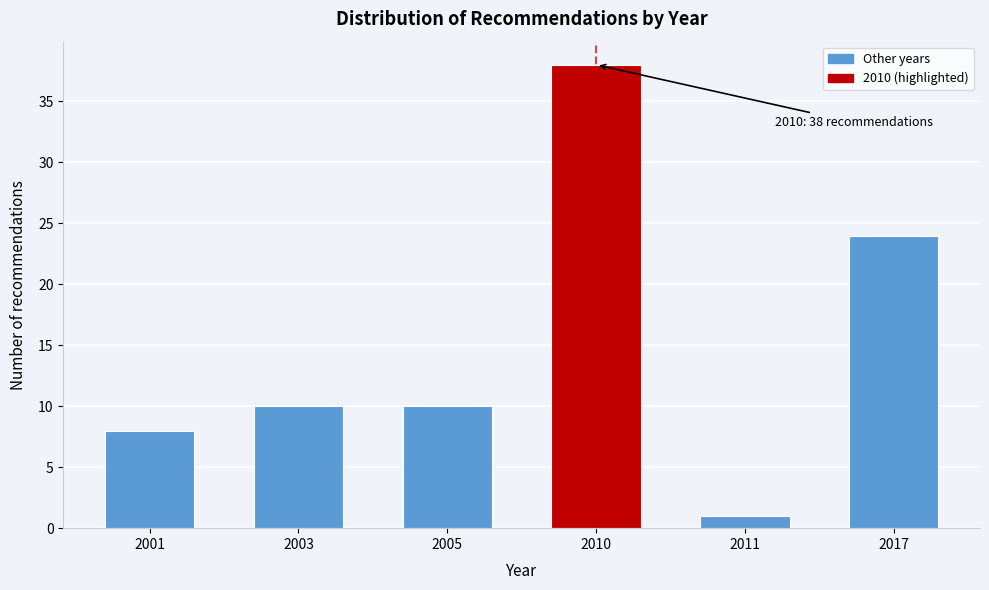

Reading left to right, what are all the values shown in this chart?

8	10	10	38	1	24